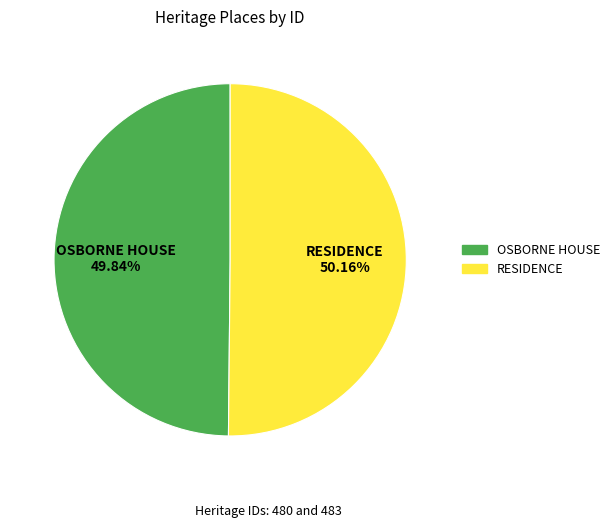

Is it true that RESIDENCE is 50% of the pie?

True